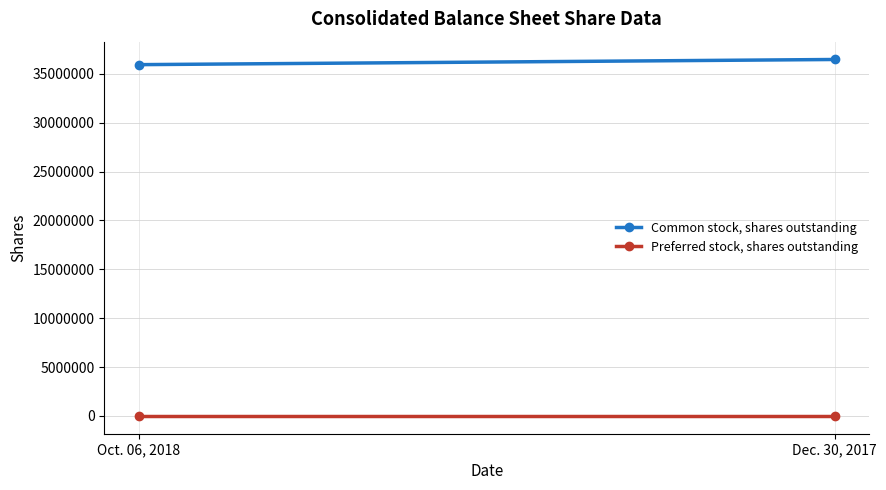

What is the maximum value shown in the chart?

36466000